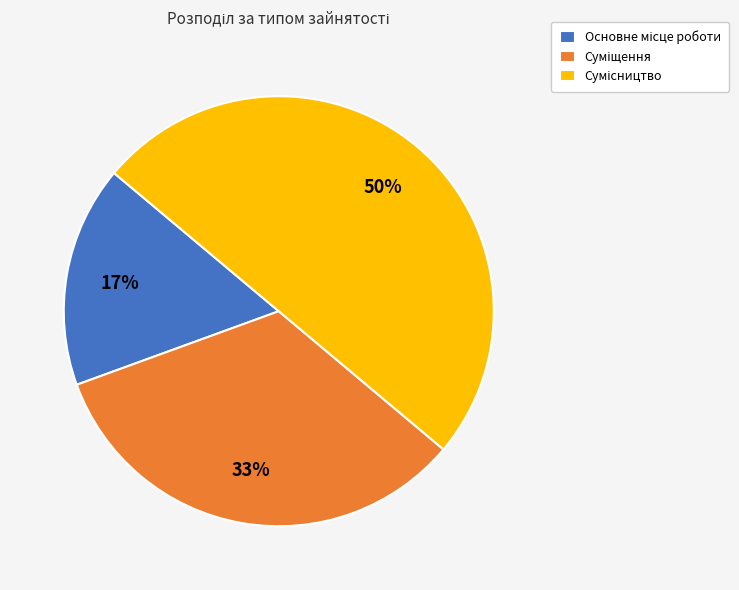

To the nearest percent, what is the difference between the largest and smallest slice percentages?

33%